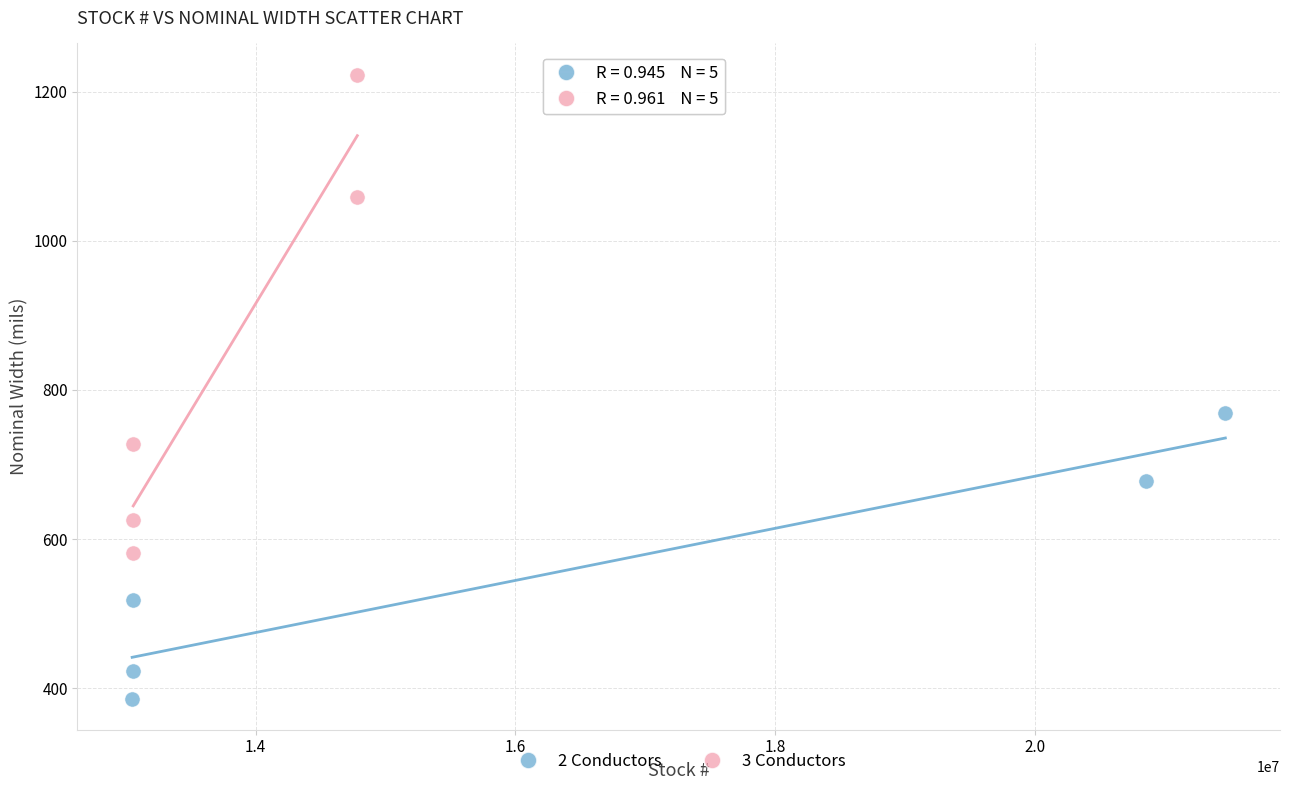

Which series has the largest Y range (max minus min)?

3 Conductors